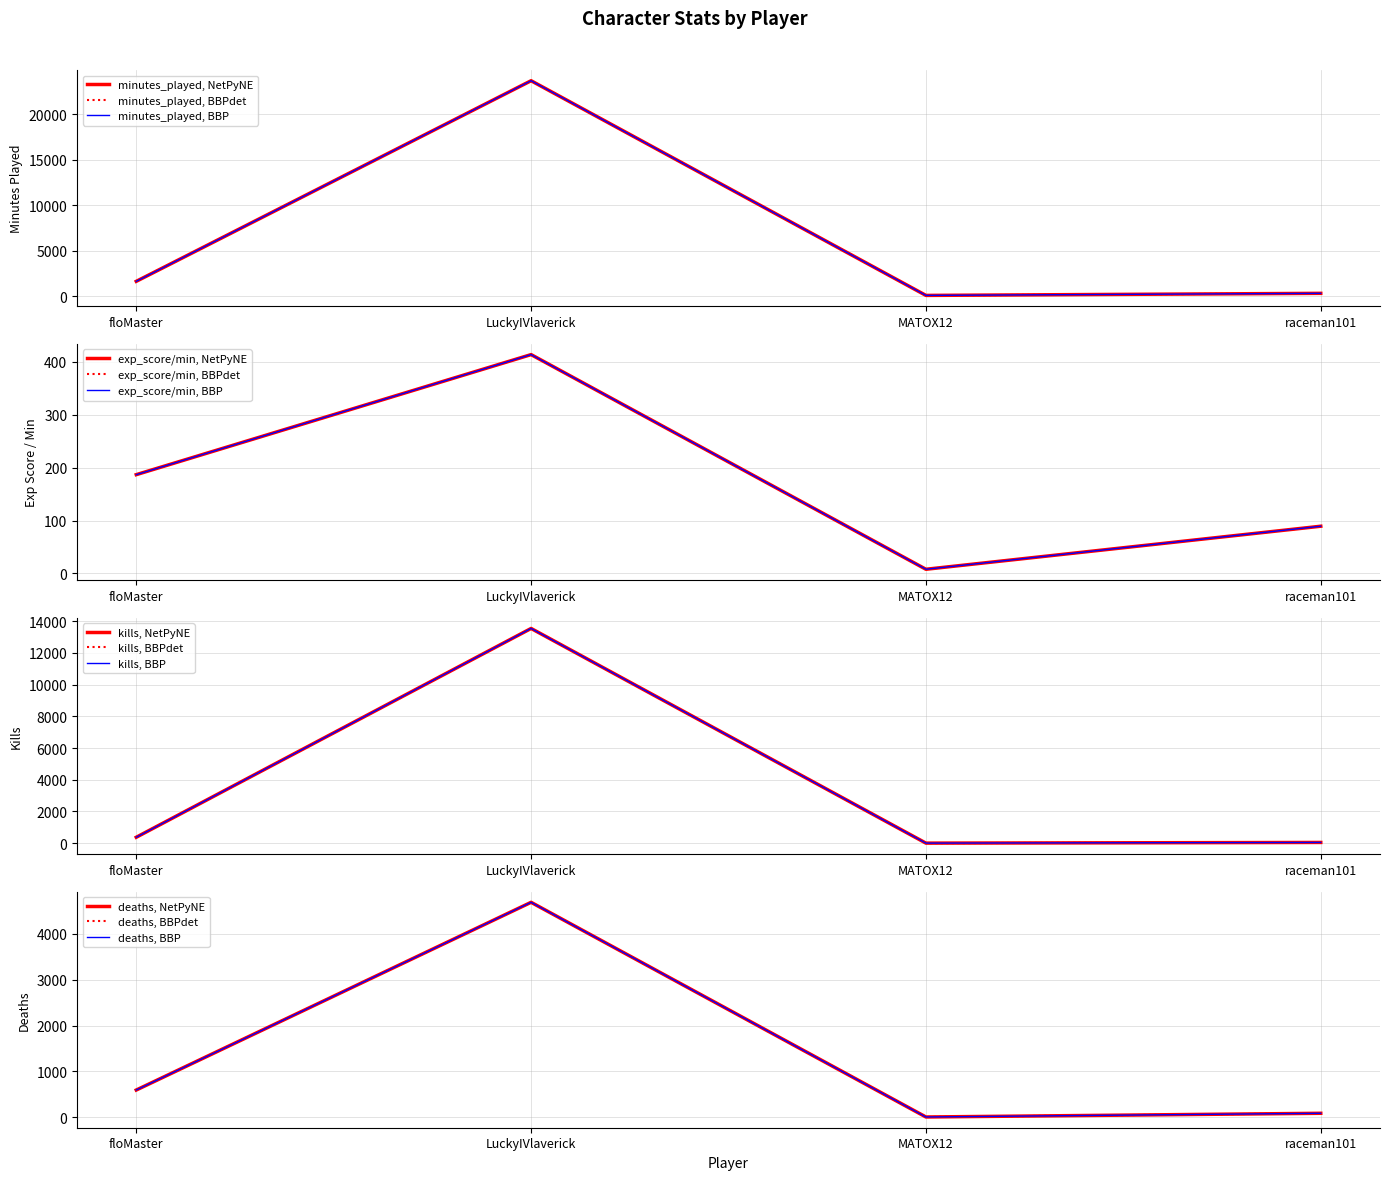

Which has a higher value, MATOX12 or raceman101?

raceman101